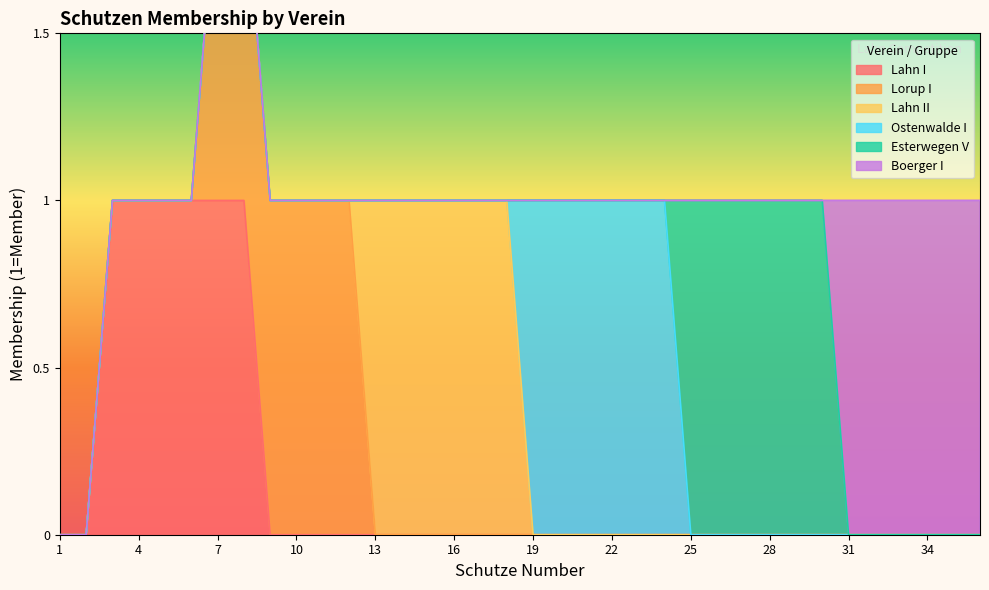

What is the spread (max minus min) of values at 30?

1